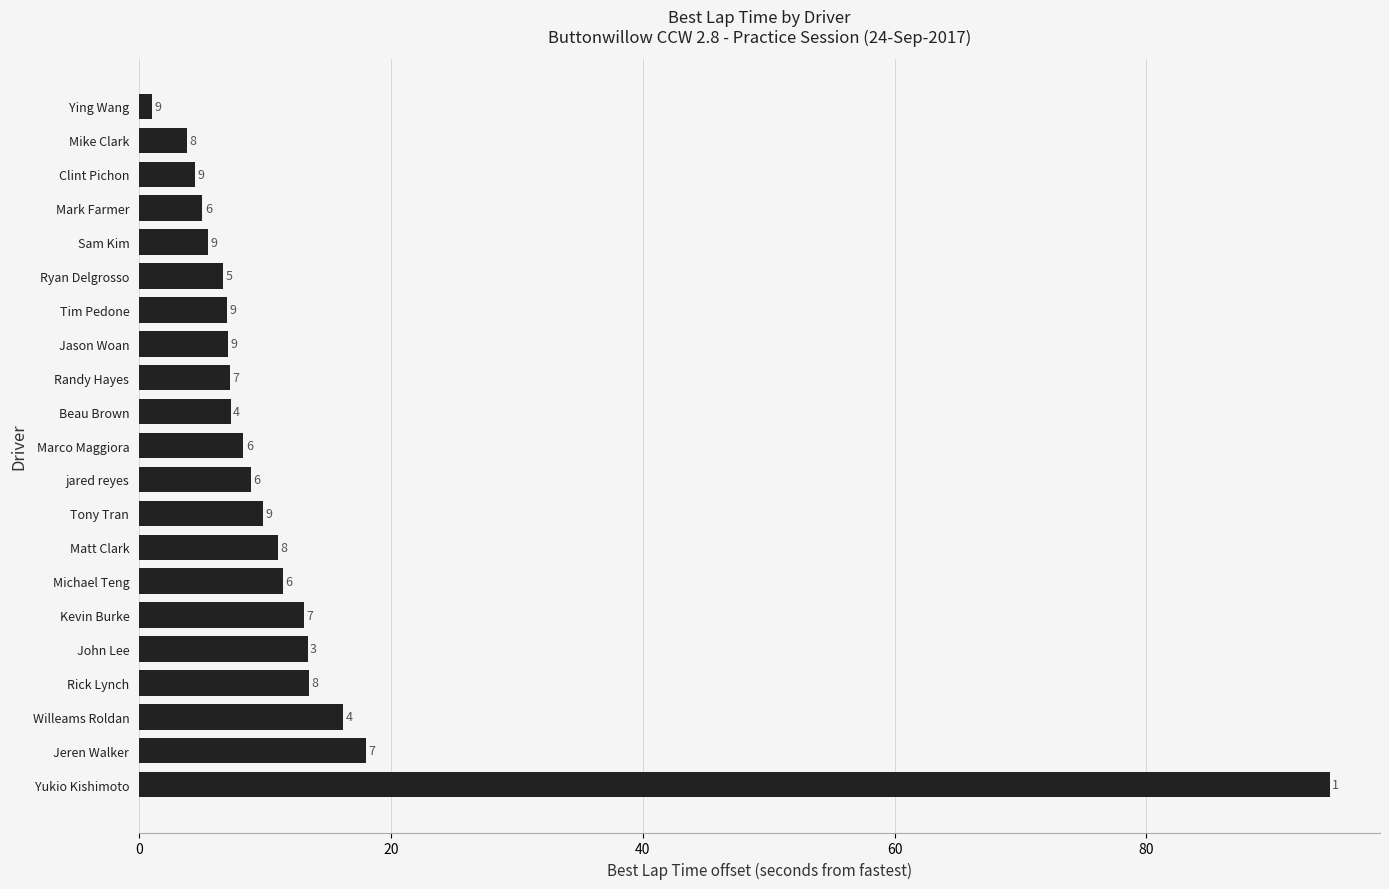

Are the bars horizontal?

Yes